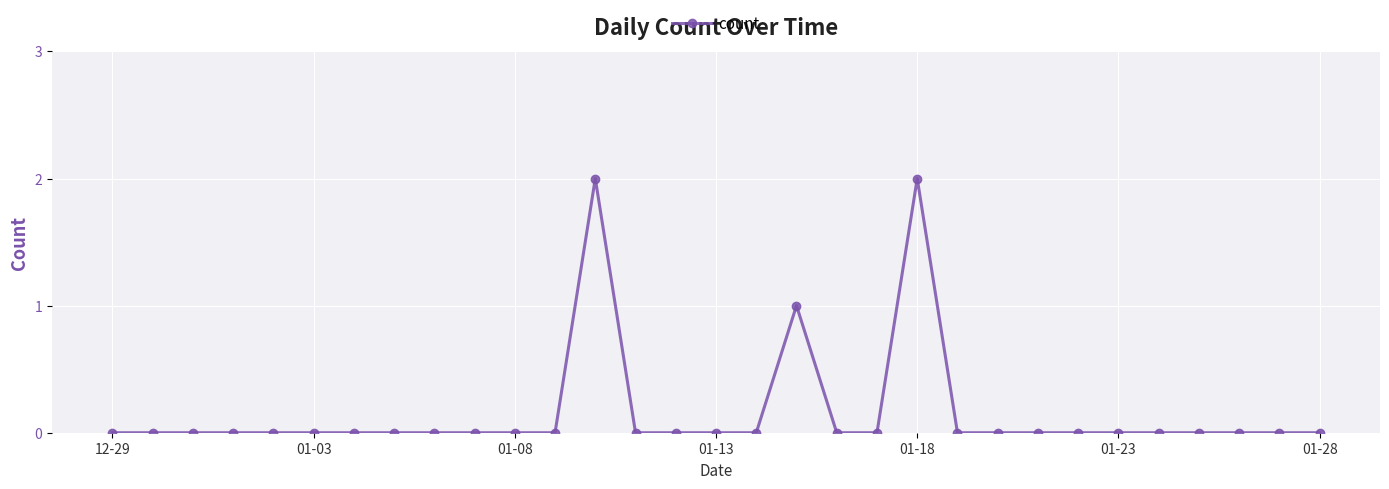

Does the chart display data point markers on the line(s)?

Yes